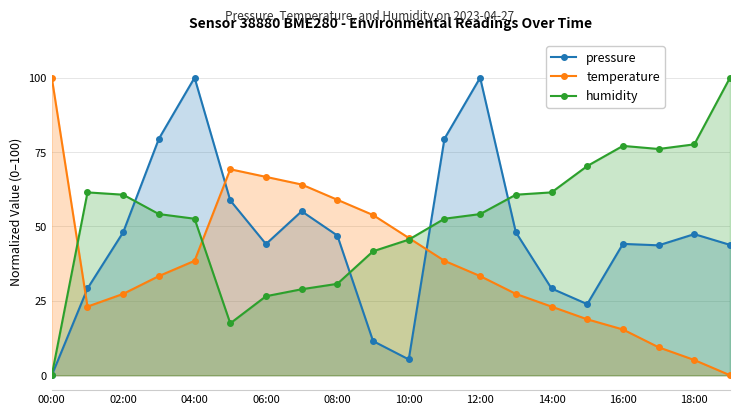

What is the total value across all series at 14:00?

113.7